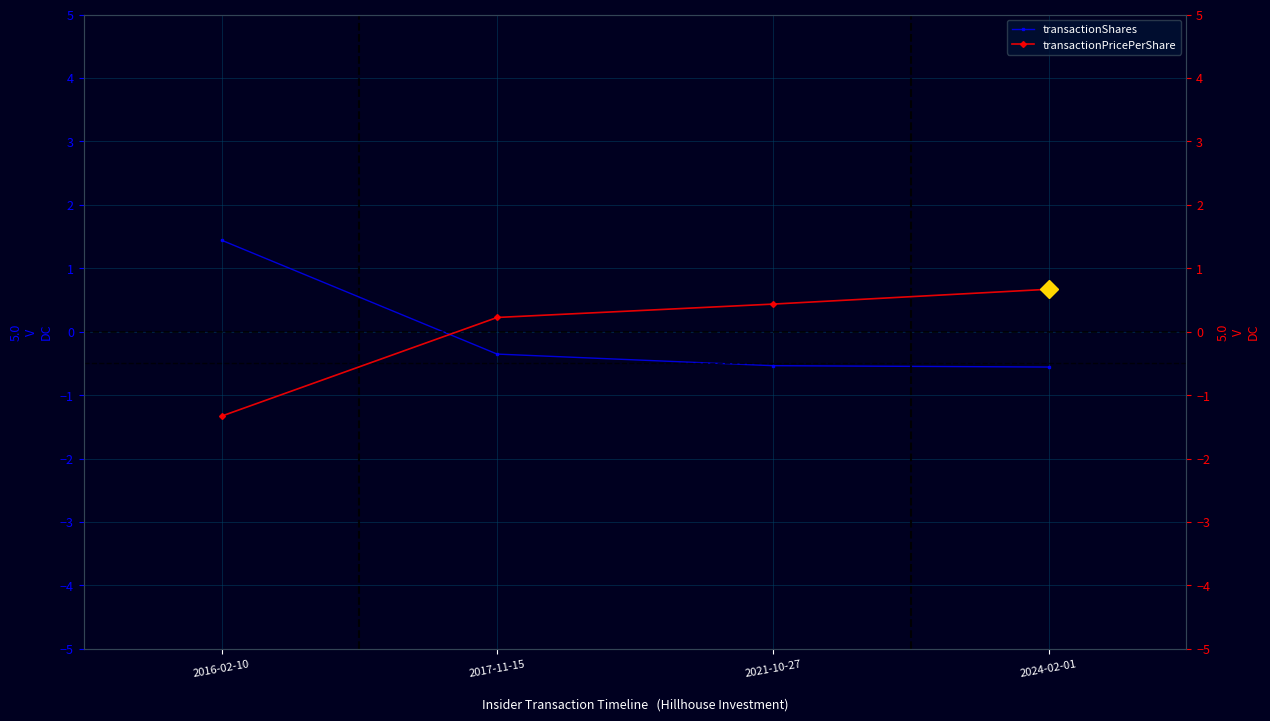

Rank the categories by transactionShares value from highest to lowest.

2016-02-10, 2017-11-15, 2021-10-27, 2024-02-01